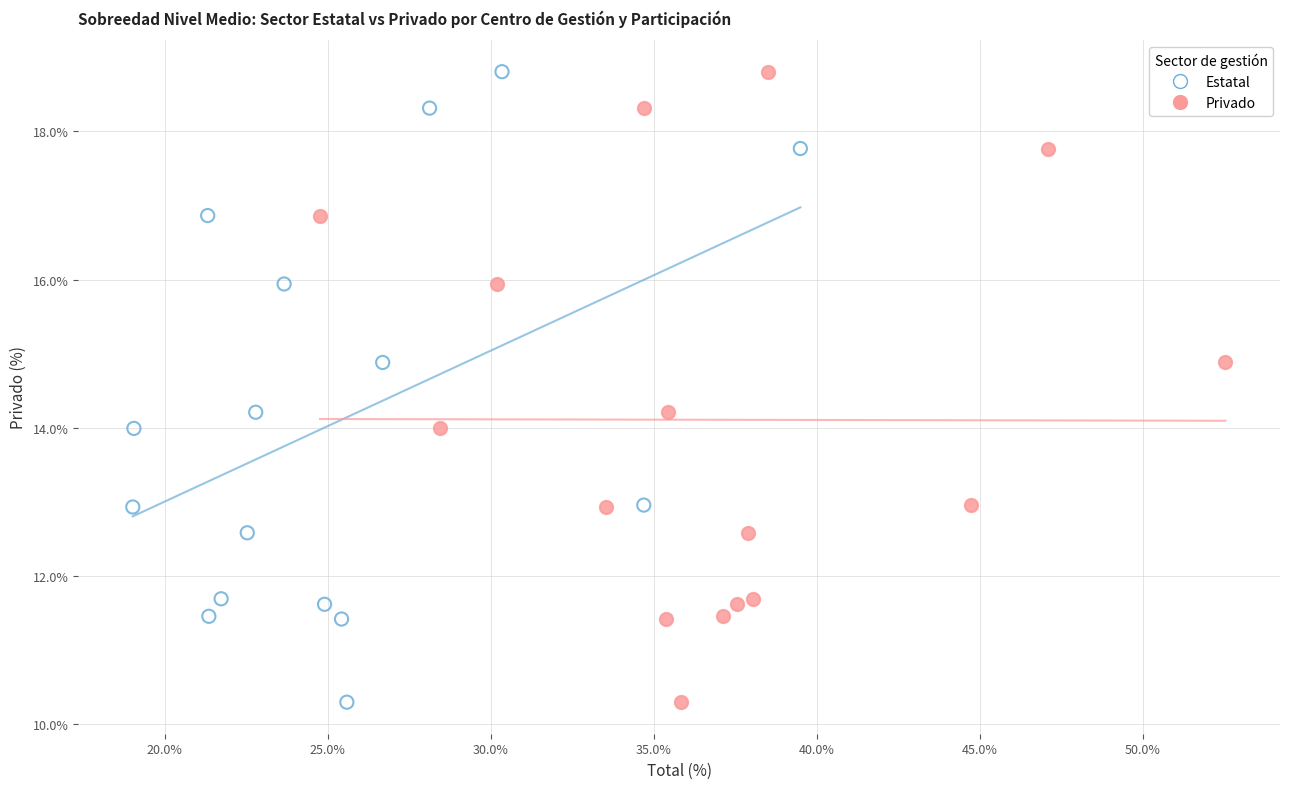

What are all the series names shown in the legend?

Estatal, Privado